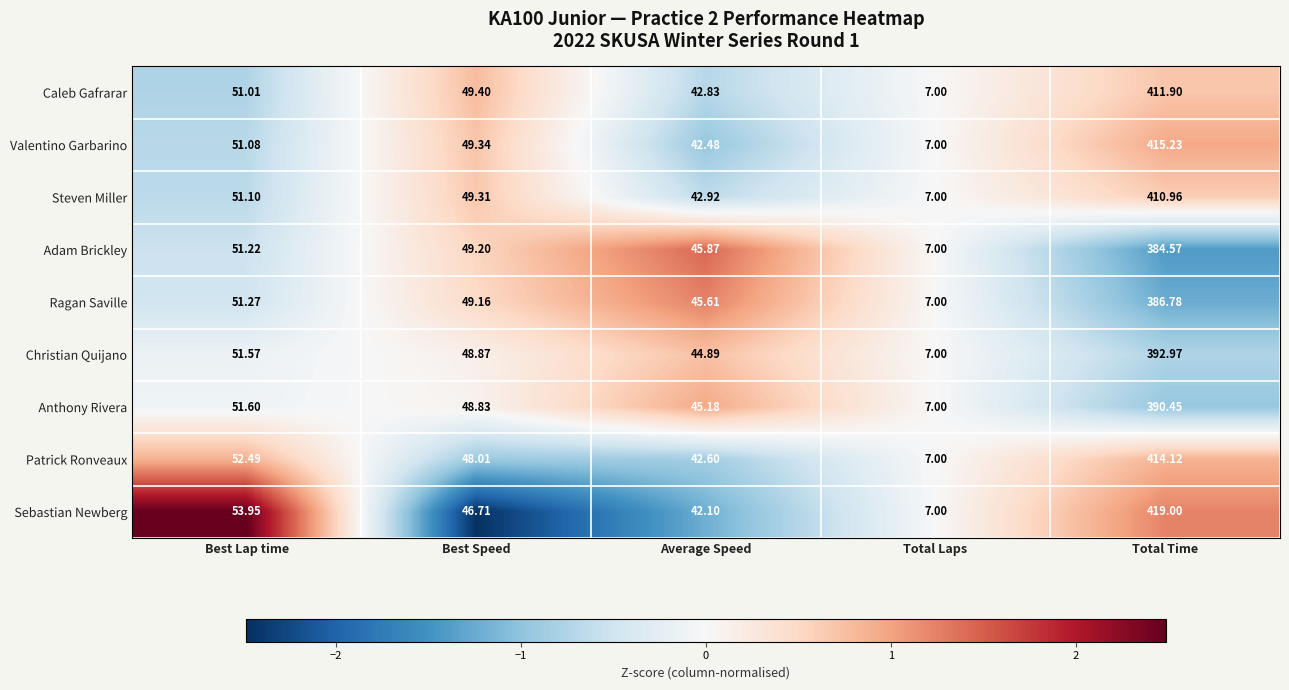

At which category is the sum across all series the highest?

Total Time